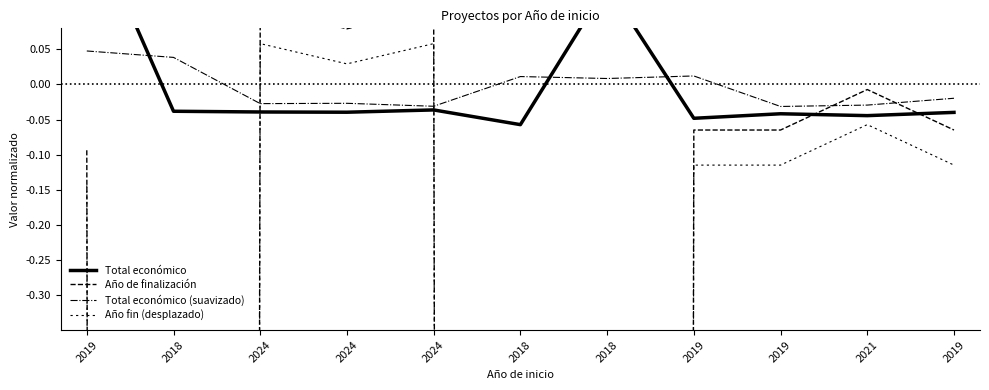

What is the label of the 11th point from the right?

2019